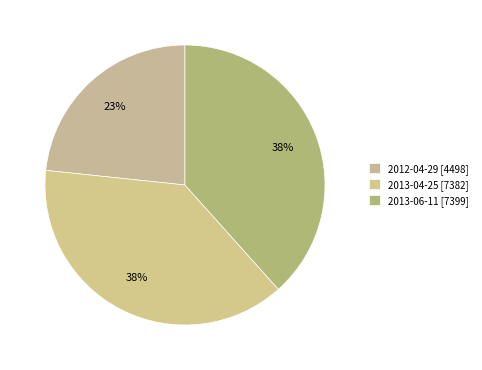

How many segments does this pie chart have?

3